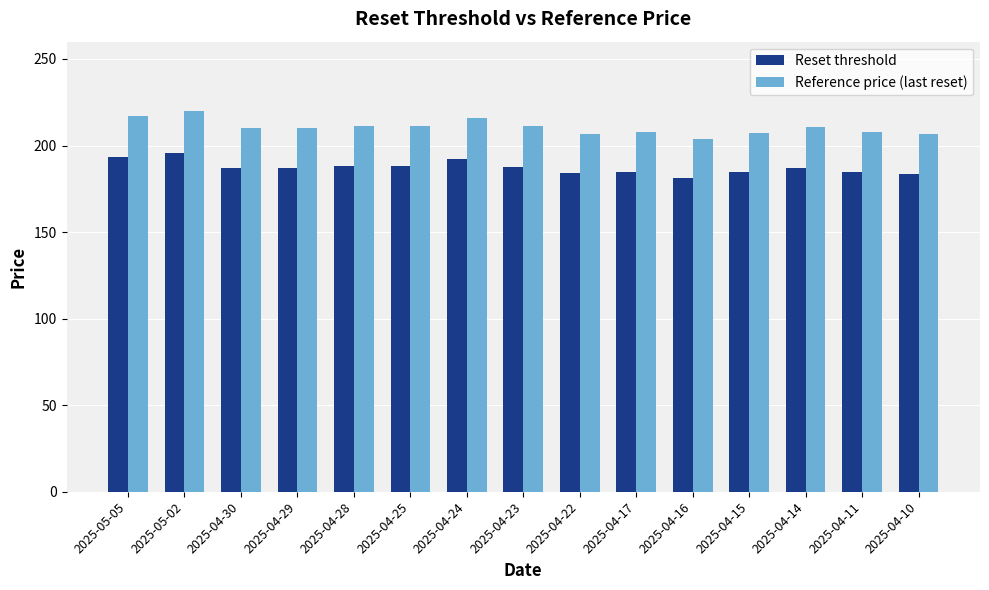

How many data points does each series have?

15